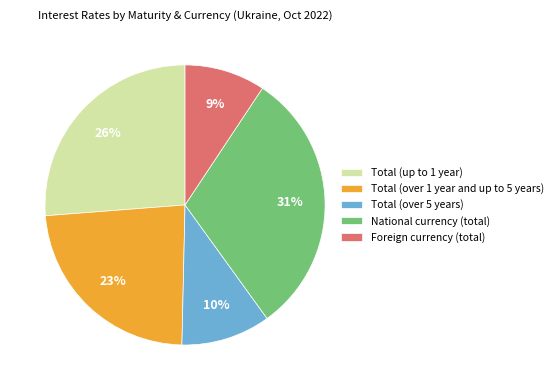

To the nearest percent, what is the average slice percentage?

20%